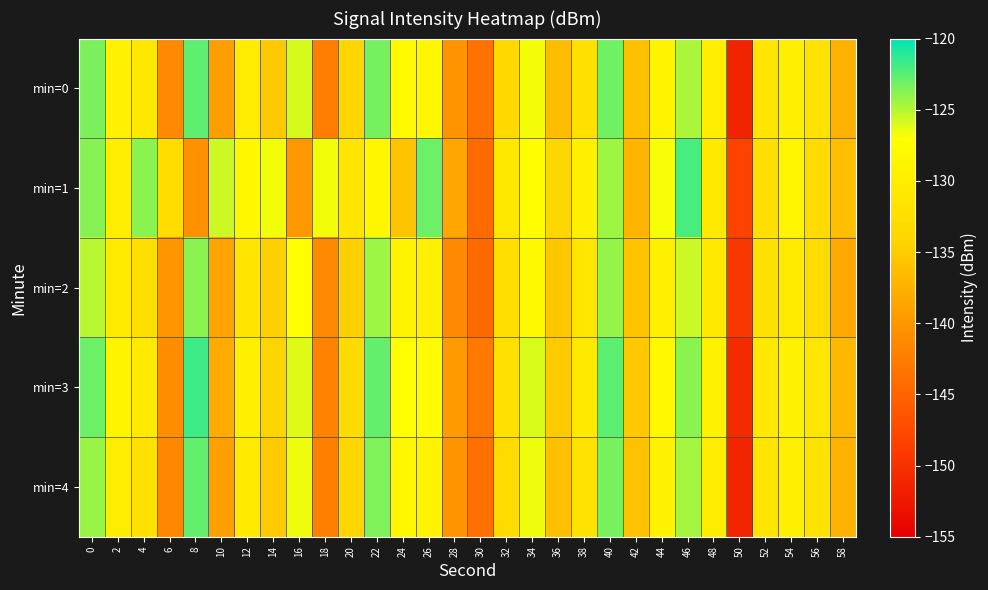

Reading left to right, what are all the values shown in this chart?

min=0: 0=-123.4	2=-129.2	4=-131.1	6=-141.2	8=-122.6	10=-139.3	12=-130.0	14=-135.3	16=-125.9	18=-142.4	20=-134.0	22=-123.3	24=-127.8	26=-128.3	28=-140.3	30=-143.5	32=-133.3	34=-126.7	36=-136.3	38=-132.2	40=-123.1	42=-136.1	44=-129.0	46=-124.7	48=-129.8	50=-151.3	52=-131.2	54=-129.8	56=-132.0	58=-137.5
min=1: 0=-123.7	2=-129.9	4=-123.8	6=-132.7	8=-140.5	10=-125.6	12=-128.3	14=-126.7	16=-139.9	18=-126.7	20=-131.2	22=-128.4	24=-135.7	26=-123.0	28=-138.4	30=-144.2	32=-130.9	34=-127.3	36=-133.8	38=-129.6	40=-124.3	42=-137.2	44=-126.8	46=-122.0	48=-130.7	50=-148.2	52=-132.4	54=-128.6	56=-133.1	58=-136.2
min=2: 0=-125.1	2=-130.4	4=-132.3	6=-140.0	8=-123.9	10=-138.8	12=-131.2	14=-134.6	16=-127.3	18=-141.2	20=-134.6	22=-124.3	24=-128.8	26=-129.4	28=-141.2	30=-144.3	32=-132.6	34=-127.9	36=-135.4	38=-131.2	40=-124.1	42=-135.8	44=-129.4	46=-125.6	48=-130.8	50=-149.3	52=-132.1	54=-130.4	56=-132.9	58=-138.3
min=3: 0=-123.0	2=-128.8	4=-130.6	6=-140.9	8=-121.8	10=-138.0	12=-129.4	14=-134.1	16=-126.1	18=-141.9	20=-133.1	22=-122.8	24=-127.1	26=-127.6	28=-139.6	30=-142.8	32=-132.1	34=-126.0	36=-135.1	38=-130.8	40=-122.5	42=-135.3	44=-128.1	46=-123.9	48=-129.1	50=-150.6	52=-130.8	54=-129.1	56=-131.2	58=-136.8
min=4: 0=-124.2	2=-130.1	4=-132.0	6=-141.3	8=-122.8	10=-139.1	12=-130.6	14=-135.1	16=-126.5	18=-142.1	20=-133.9	22=-123.5	24=-128.3	26=-128.8	28=-140.3	30=-143.8	32=-133.1	34=-126.5	36=-136.1	38=-131.9	40=-123.3	42=-135.9	44=-129.1	46=-124.5	48=-130.0	50=-151.1	52=-131.3	54=-129.8	56=-131.8	58=-137.3